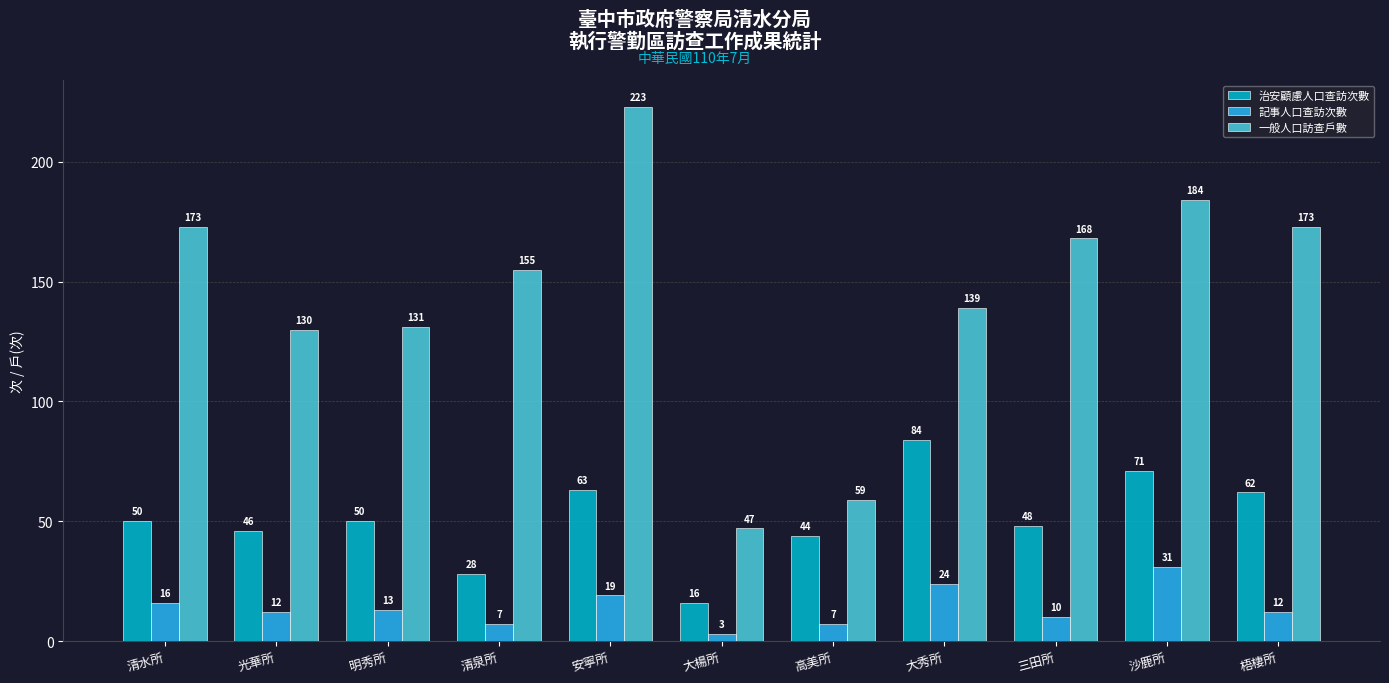

List the series in order of their overall mean, lowest first.

記事人口查訪次數, 治安顧慮人口查訪次數, 一般人口訪查戶數